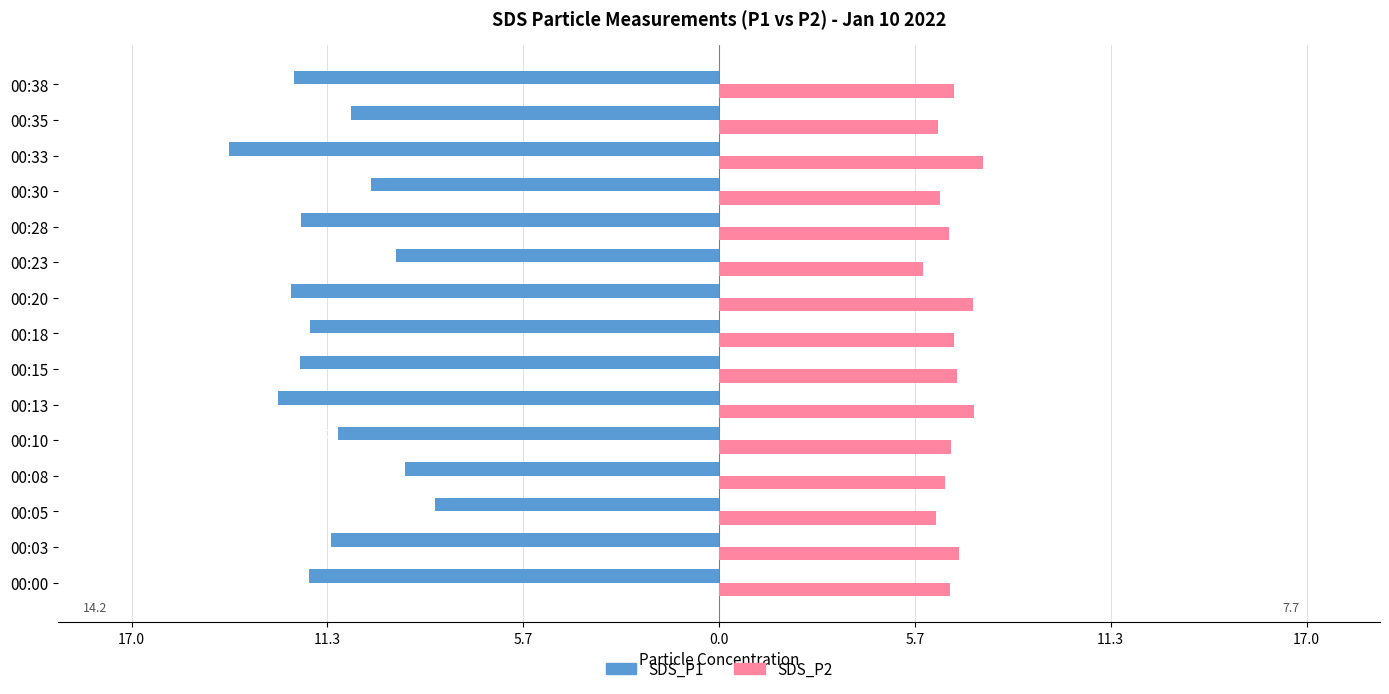

What are all the series names shown in the legend?

SDS_P1, SDS_P2